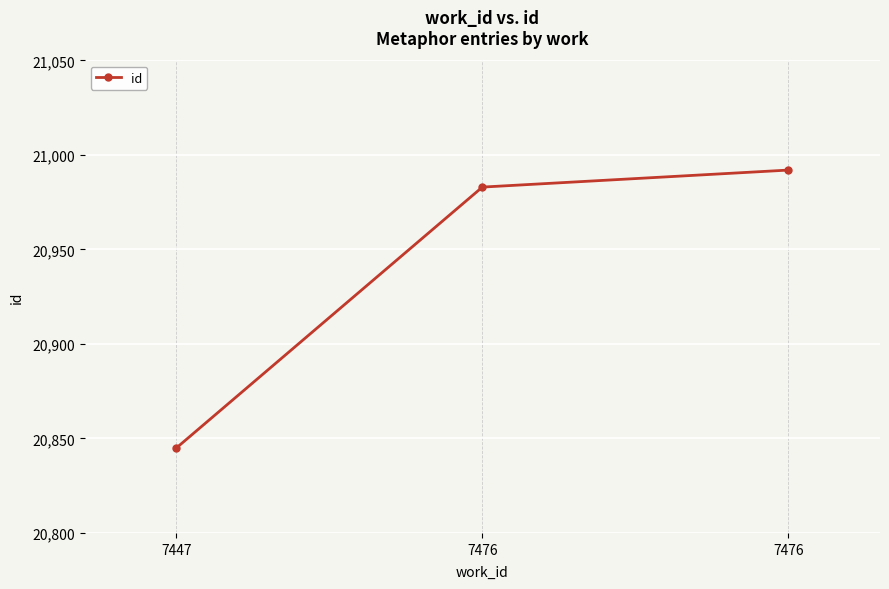

How many lines are shown in the chart?

1